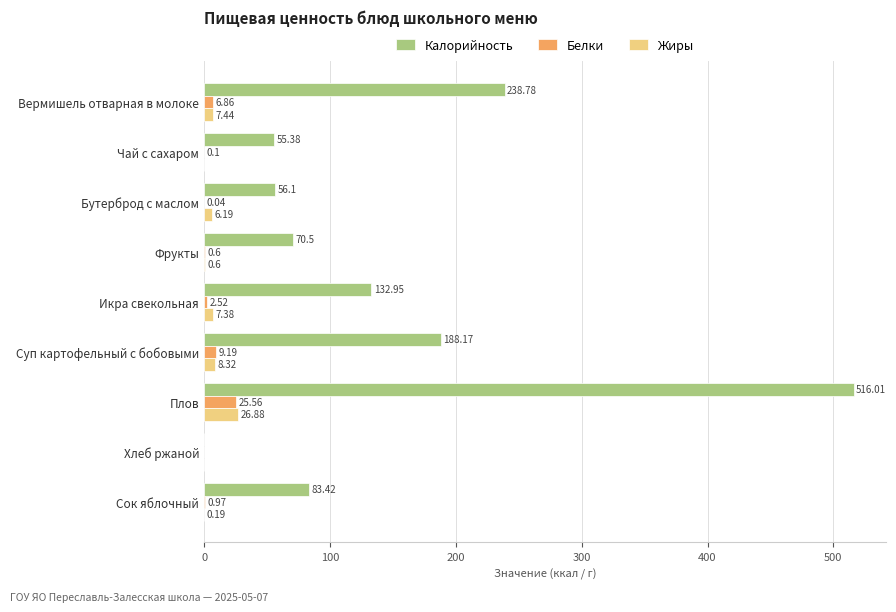

How many data points in Белки are above 0?

8